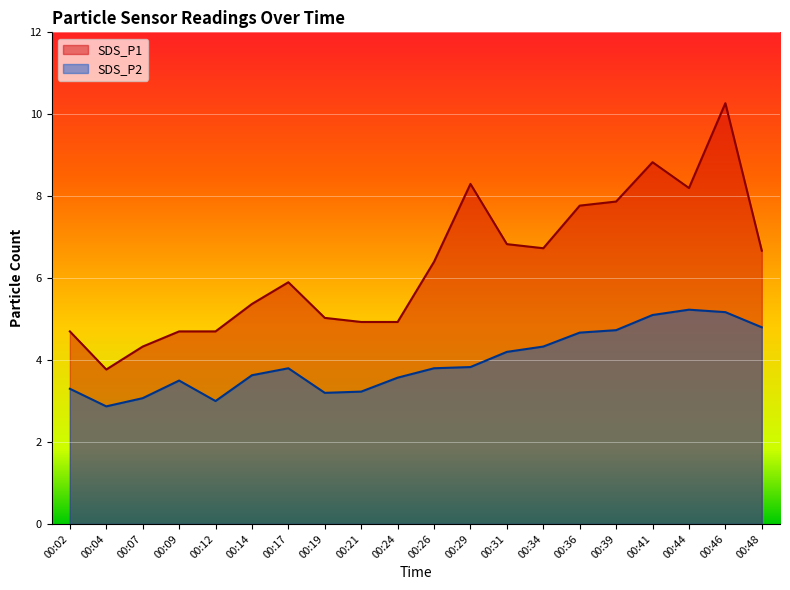

True or false: SDS_P1 and SDS_P2 intersect in this chart.

False